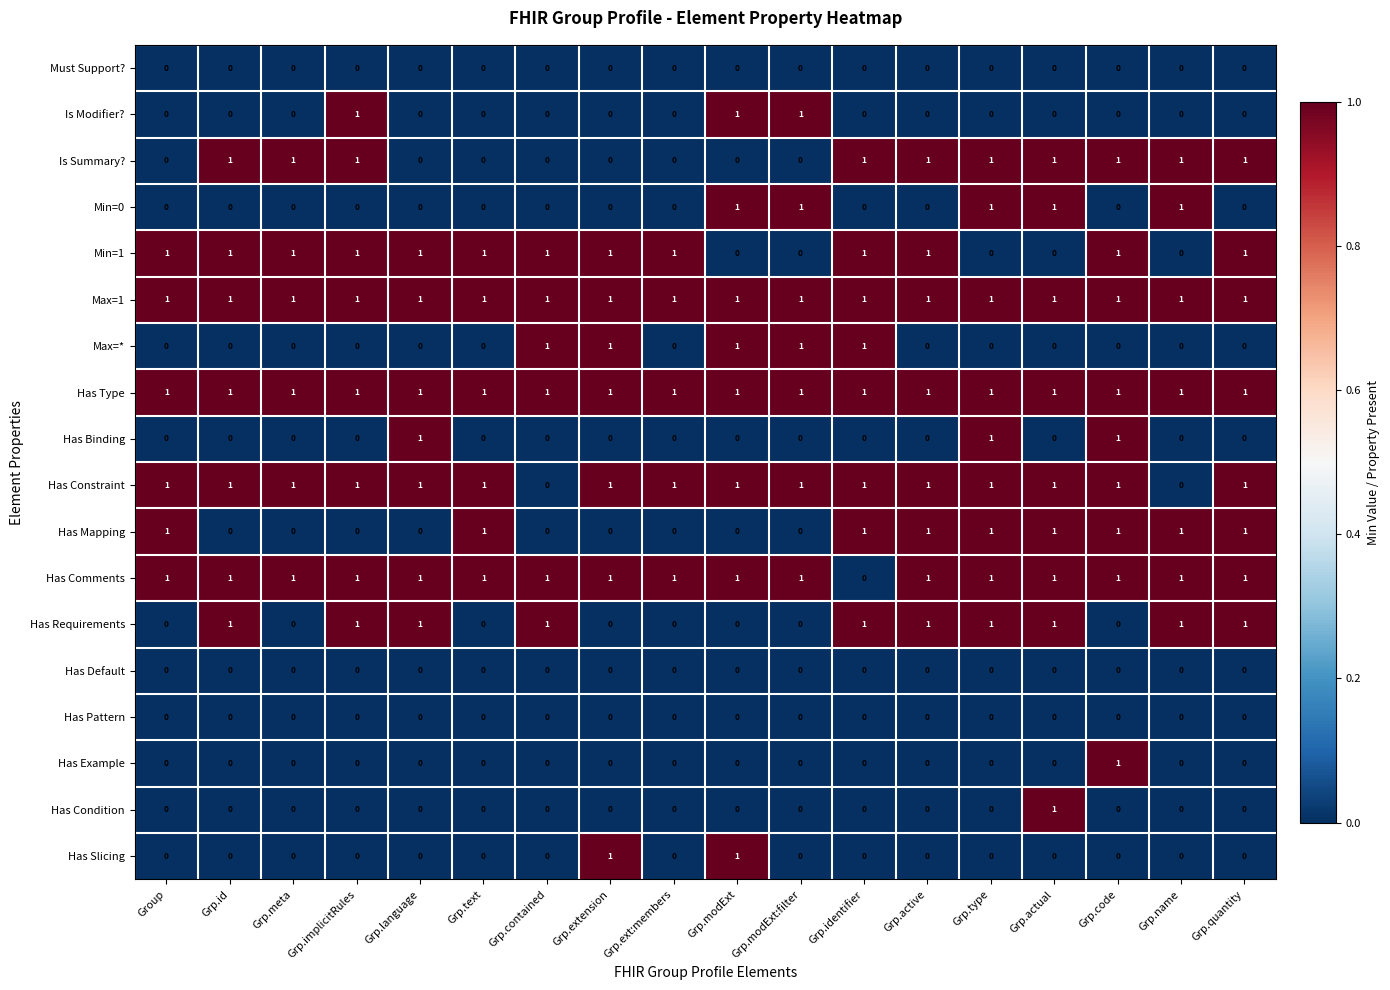

The Has Mapping series shows 0 at Grp.modExt:filter. True or false?

True